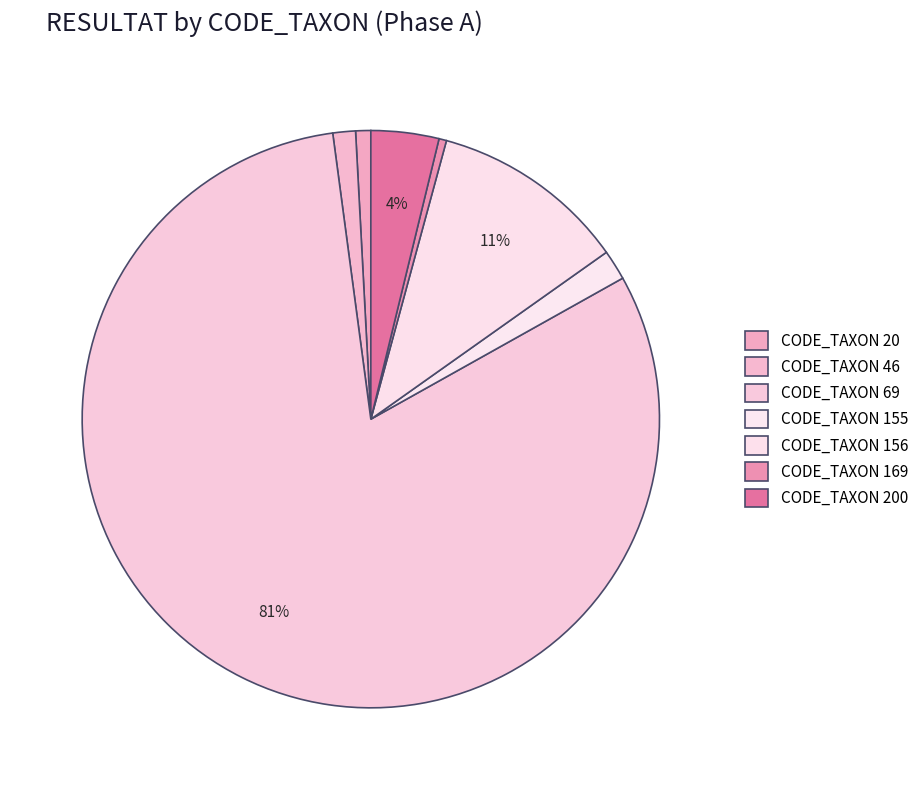

How many segments does this pie chart have?

7